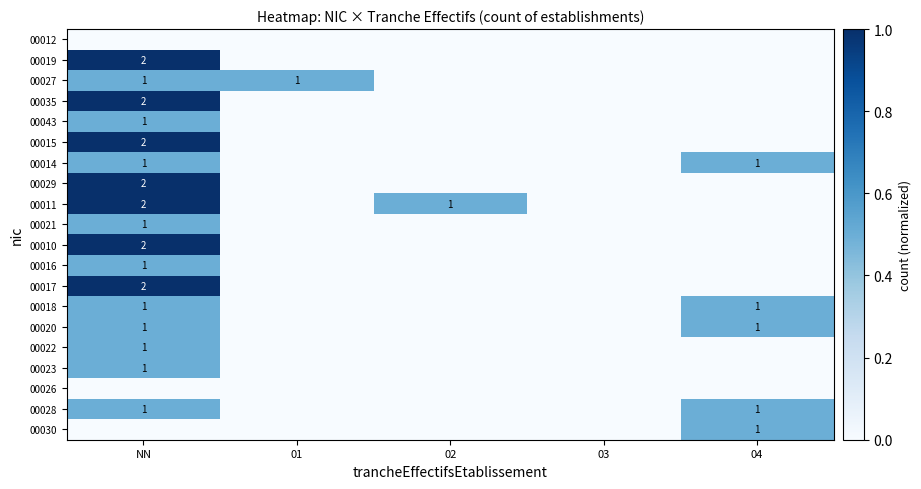

The value of 00022 at NN is 1. True or false?

True